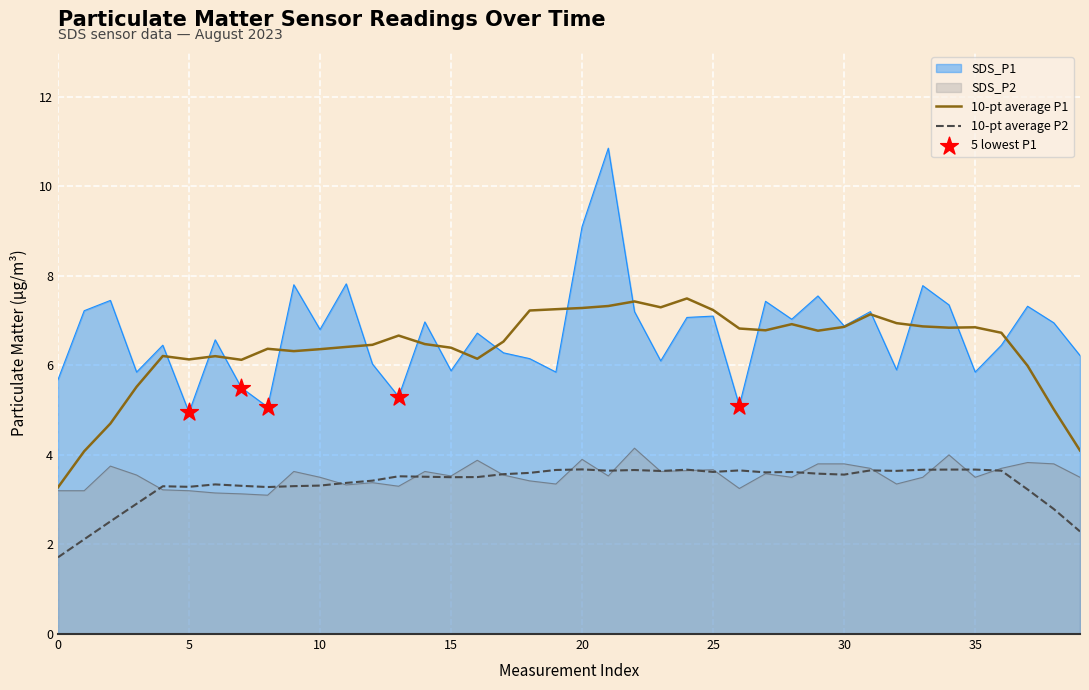

Which series has the largest total across all categories?

SDS_P1